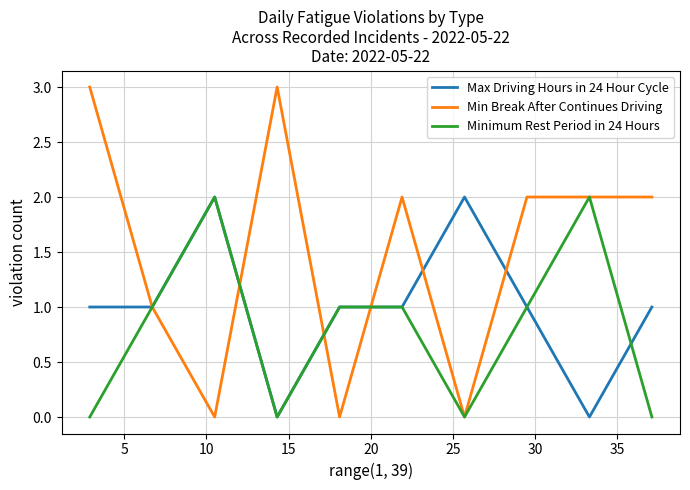

Rank the series by their average value, from highest to lowest.

Min Break After Continues Driving, Max Driving Hours in 24 Hour Cycle, Minimum Rest Period in 24 Hours